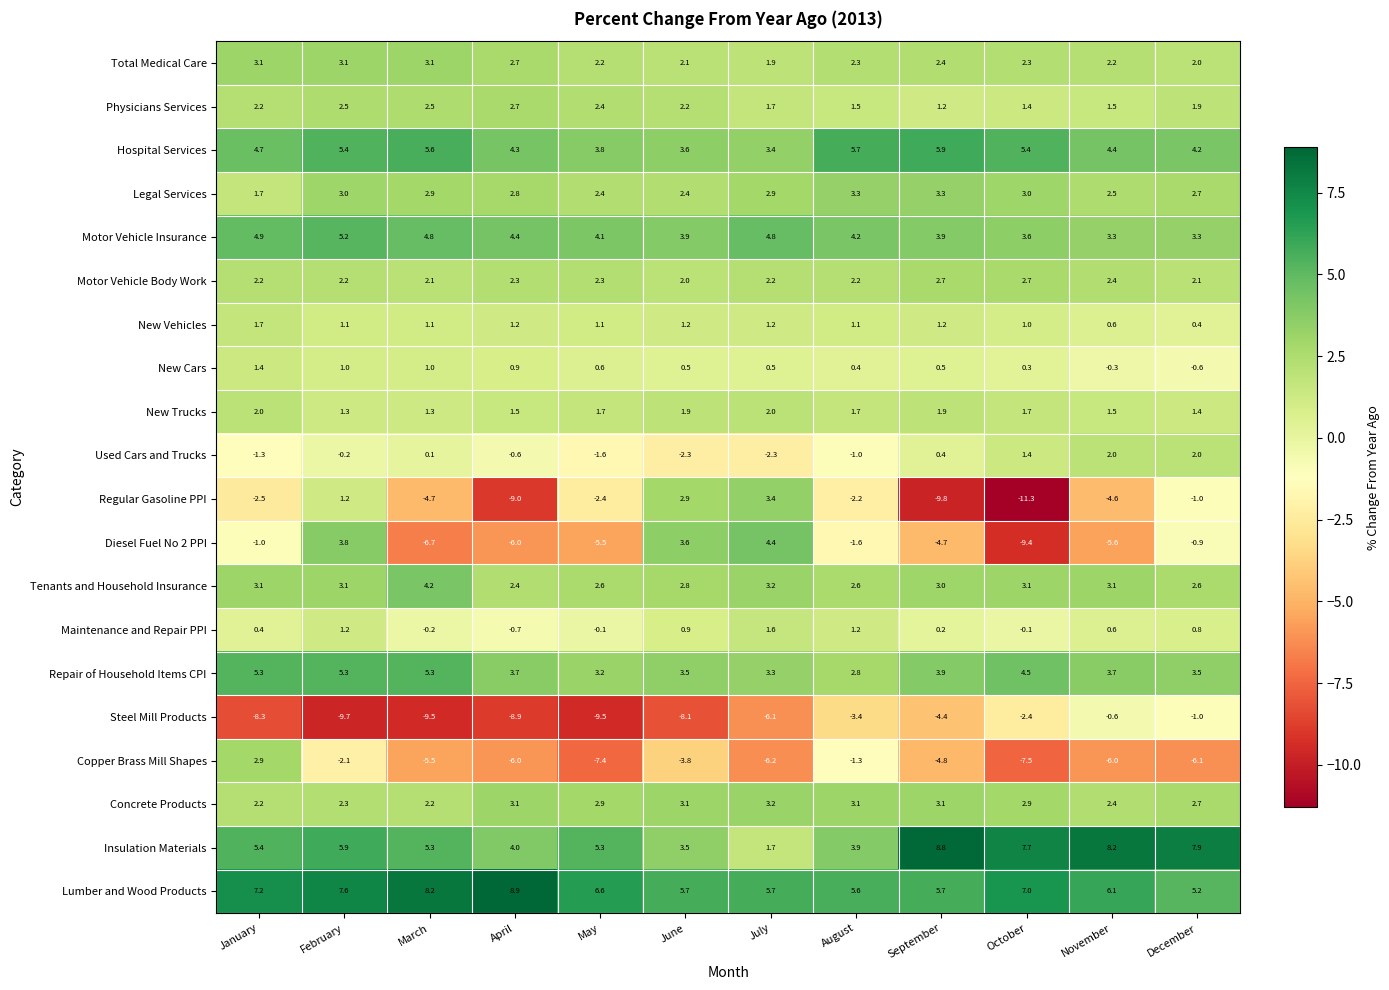

What is the difference between the second highest and second lowest values in the Concrete Products series?

0.9